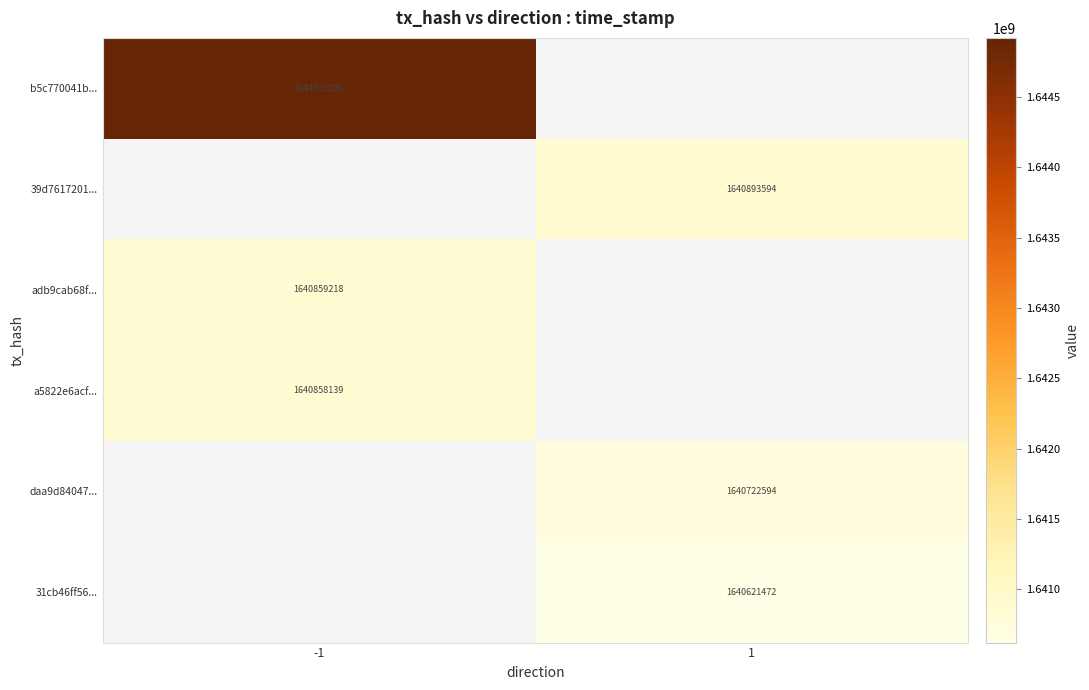

True or false: adb9cab68f... has a value of 654556790.8 at -1.

False